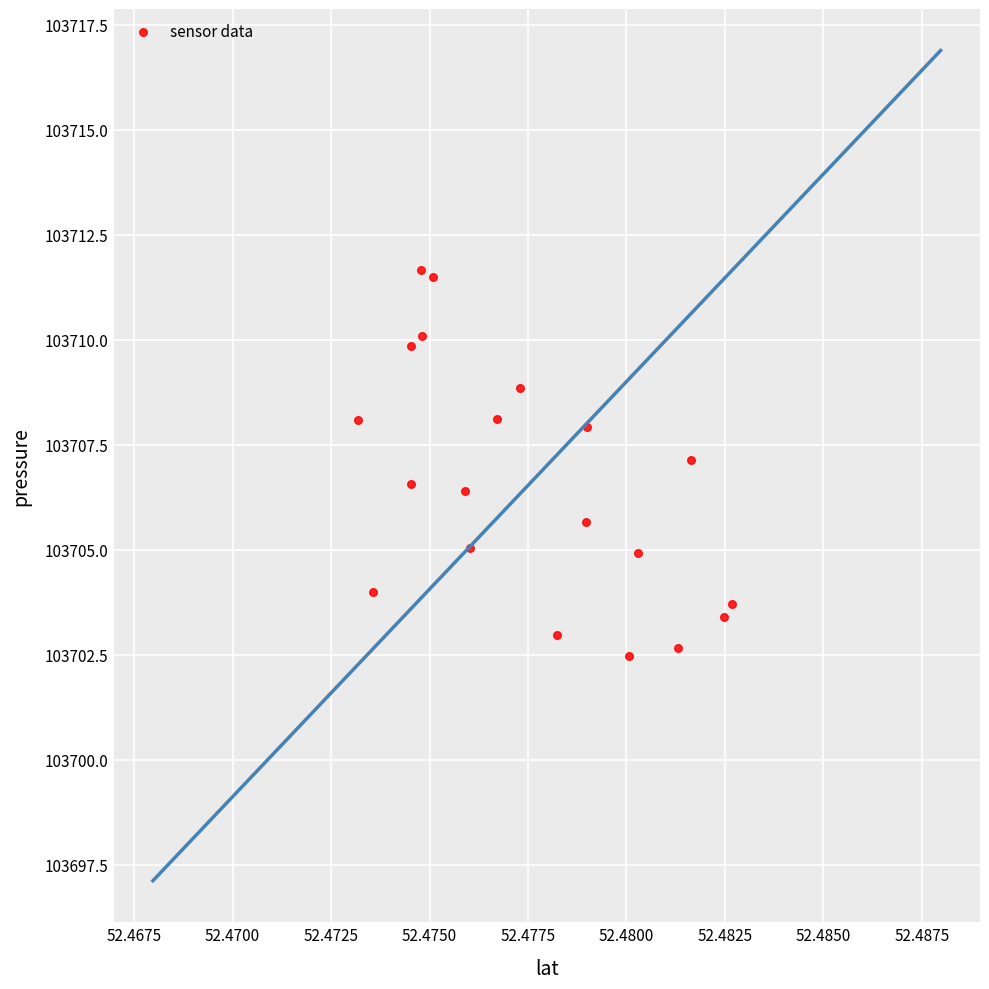

What is the range of Y values (max minus min)?

9.2